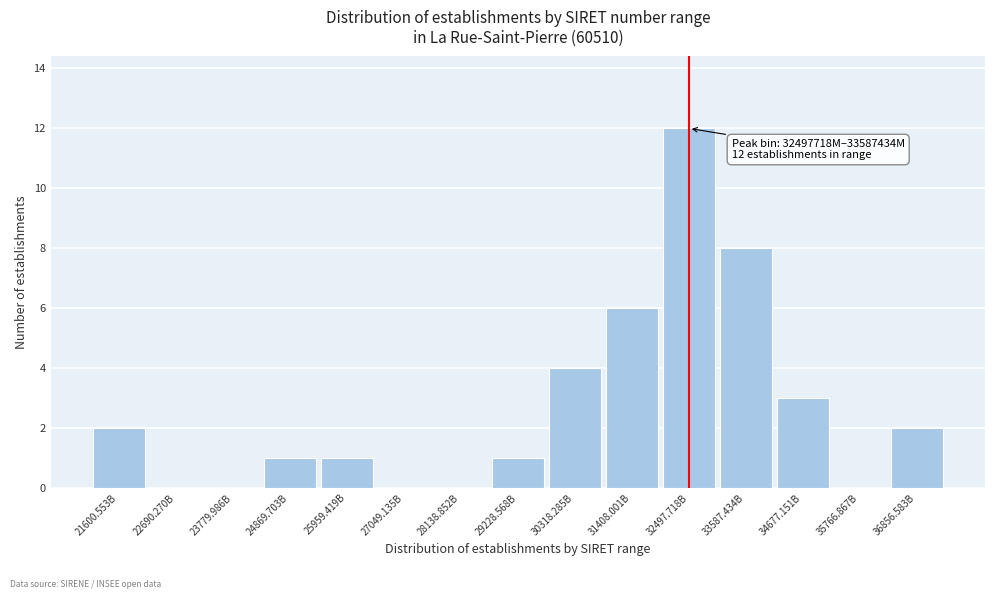

Reading left to right, transcribe all the data shown in this chart.

21600.553B=2	22690.270B=0	23779.986B=0	24869.703B=1	25959.419B=1	27049.135B=0	28138.852B=0	29228.568B=1	30318.285B=4	31408.001B=6	32497.718B=12	33587.434B=8	34677.151B=3	35766.867B=0	36856.583B=2